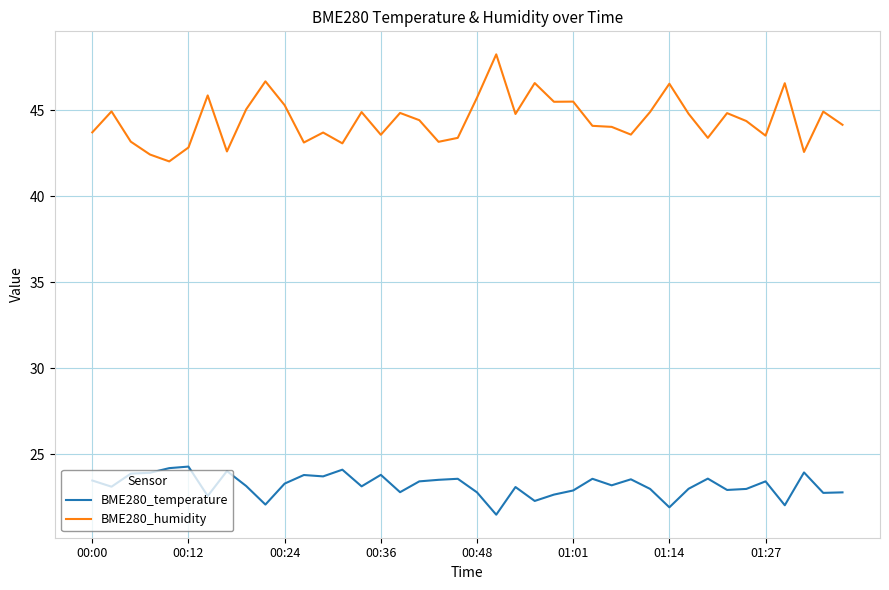

True or false: BME280_temperature and BME280_humidity intersect in this chart.

False